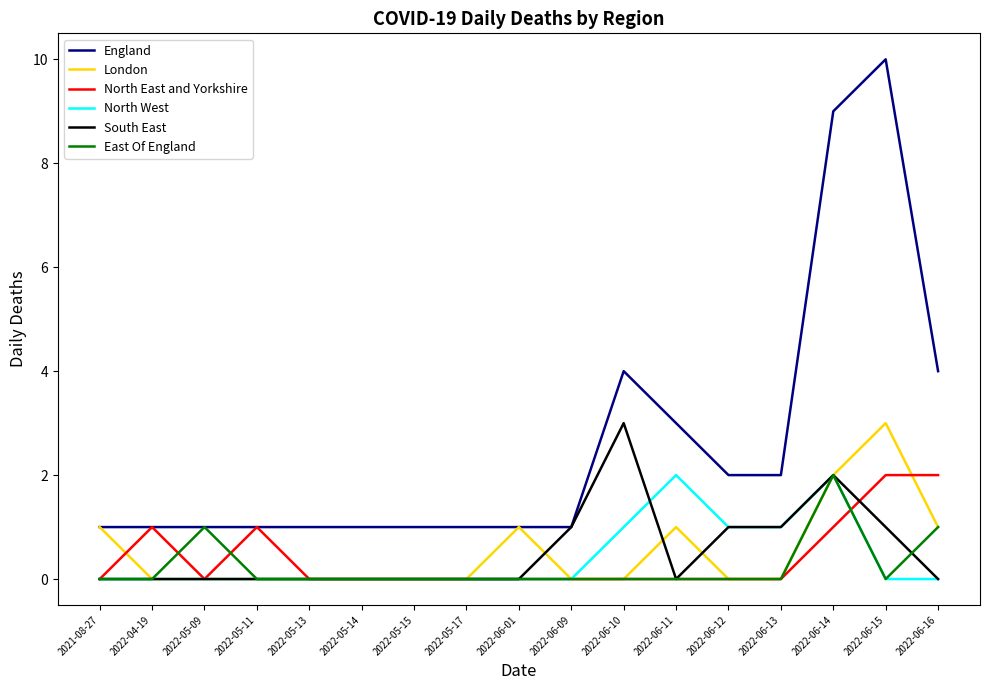

How many East Of England values are between 0 and 1?

16